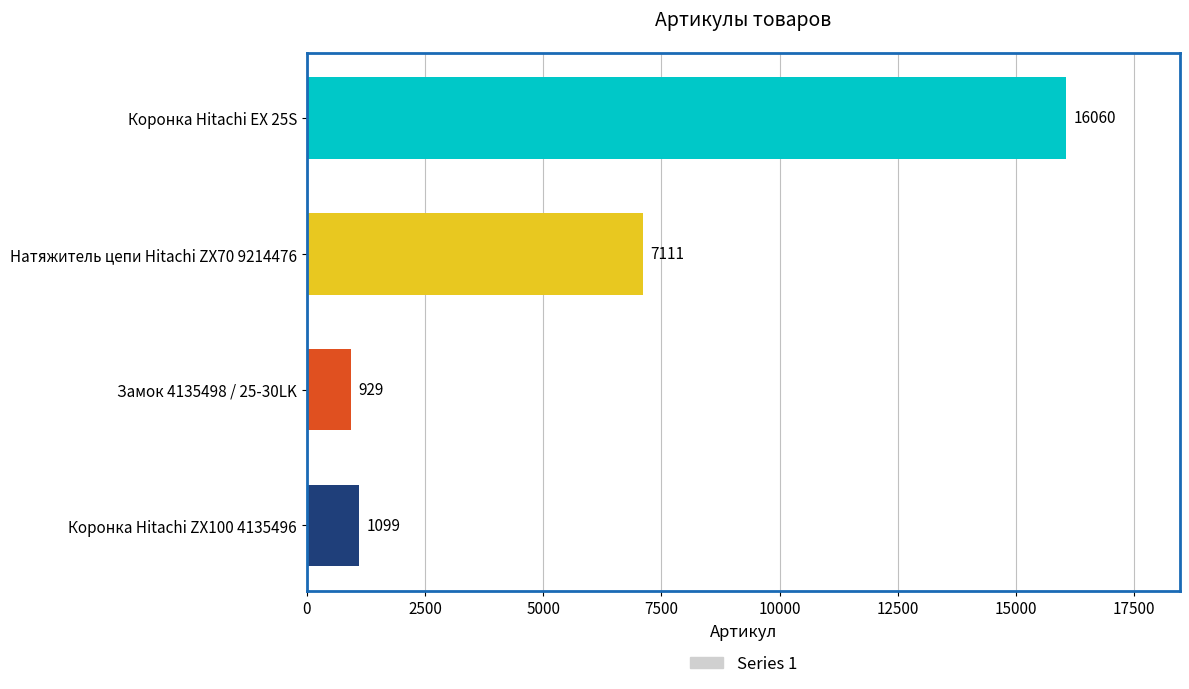

Approximately how many times larger is the value at Коронка Hitachi ZX100 4135496 compared to Замок 4135498 / 25-30LK?

1.2